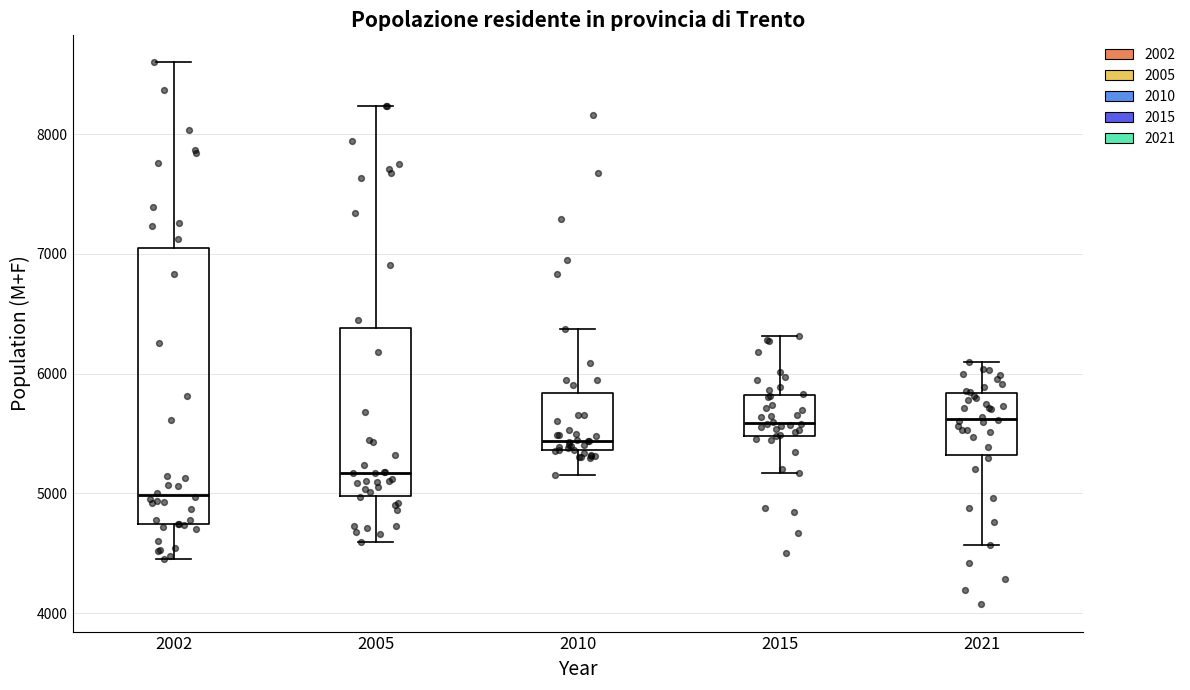

Reading left to right, transcribe this box plot: for each box, give where its median line is, the range the box spans, and where its two whiskers end, as read against the y-axis. The values are not printed on the chart, so give them approximately, as read against the axis.

2002: median 5000, box 4700 to 7000, whiskers 4500 to 8600
2005: median 5200, box 5000 to 6400, whiskers 4600 to 8200
2010: median 5400 (just above the box's lower edge), box 5400 to 5800, whiskers 5200 to 6400
2015: median 5600, box 5500 to 5800, whiskers 5200 to 6300
2021: median 5600, box 5300 to 5800, whiskers 4600 to 6100